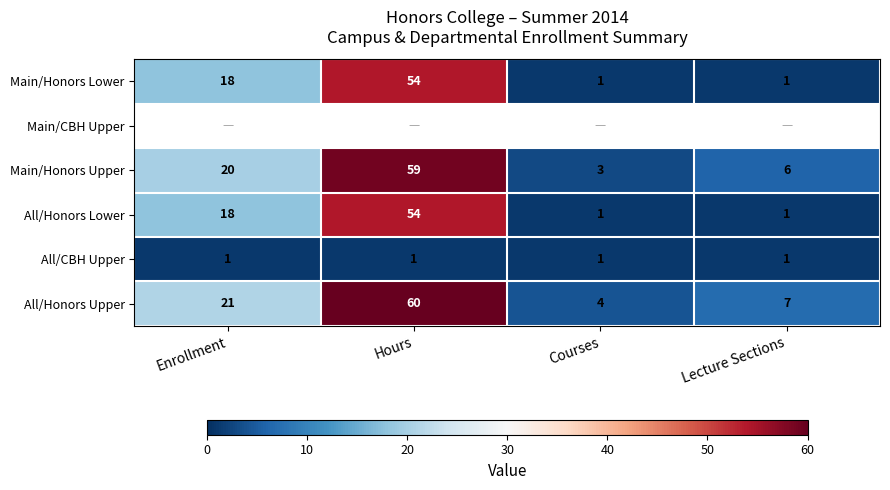

Rank the categories by Main/Honors Upper value from lowest to highest.

Courses, Lecture Sections, Enrollment, Hours